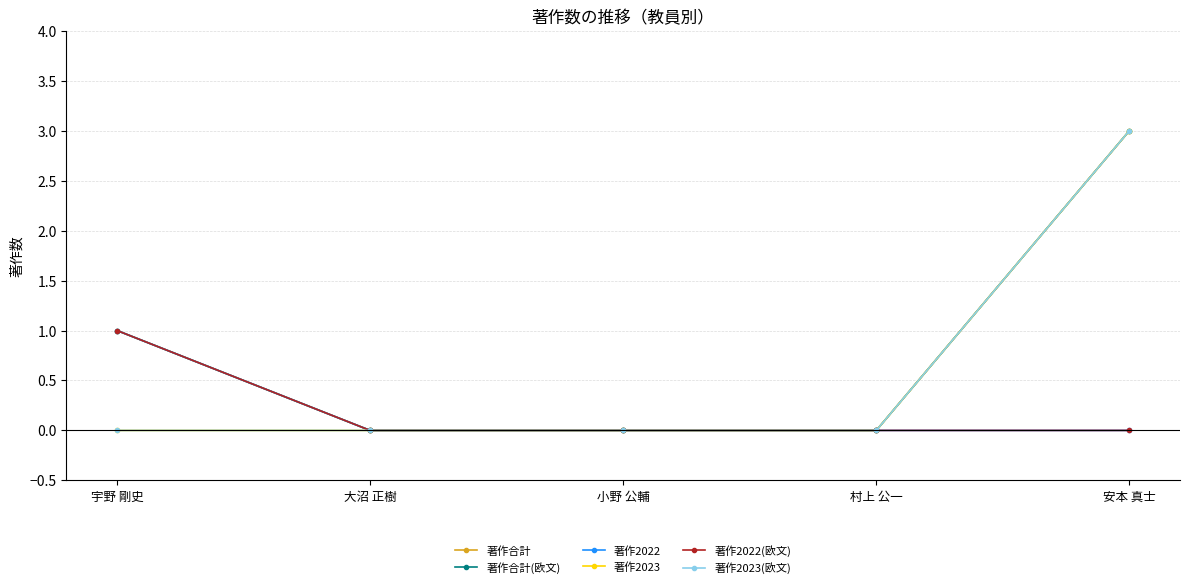

Does the chart display data point markers on the line(s)?

Yes